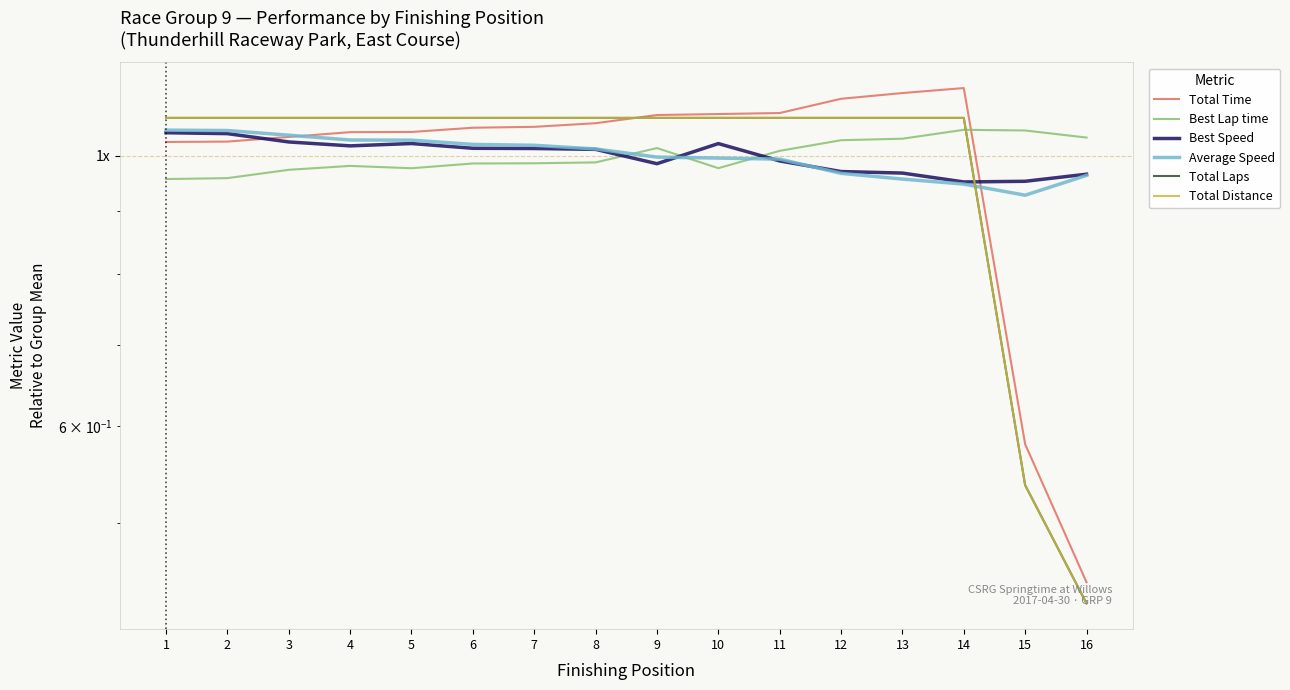

Which series has the largest range (max minus min)?

Total Time